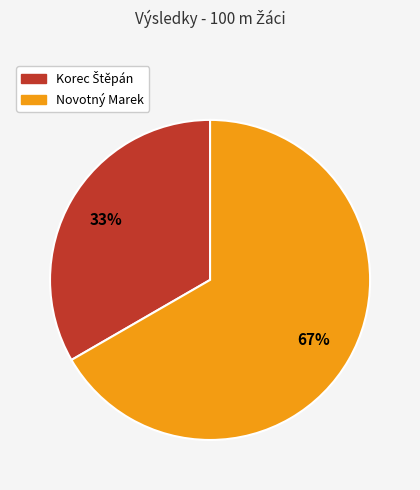

To the nearest percent, what portion does Novotný Marek represent?

67%